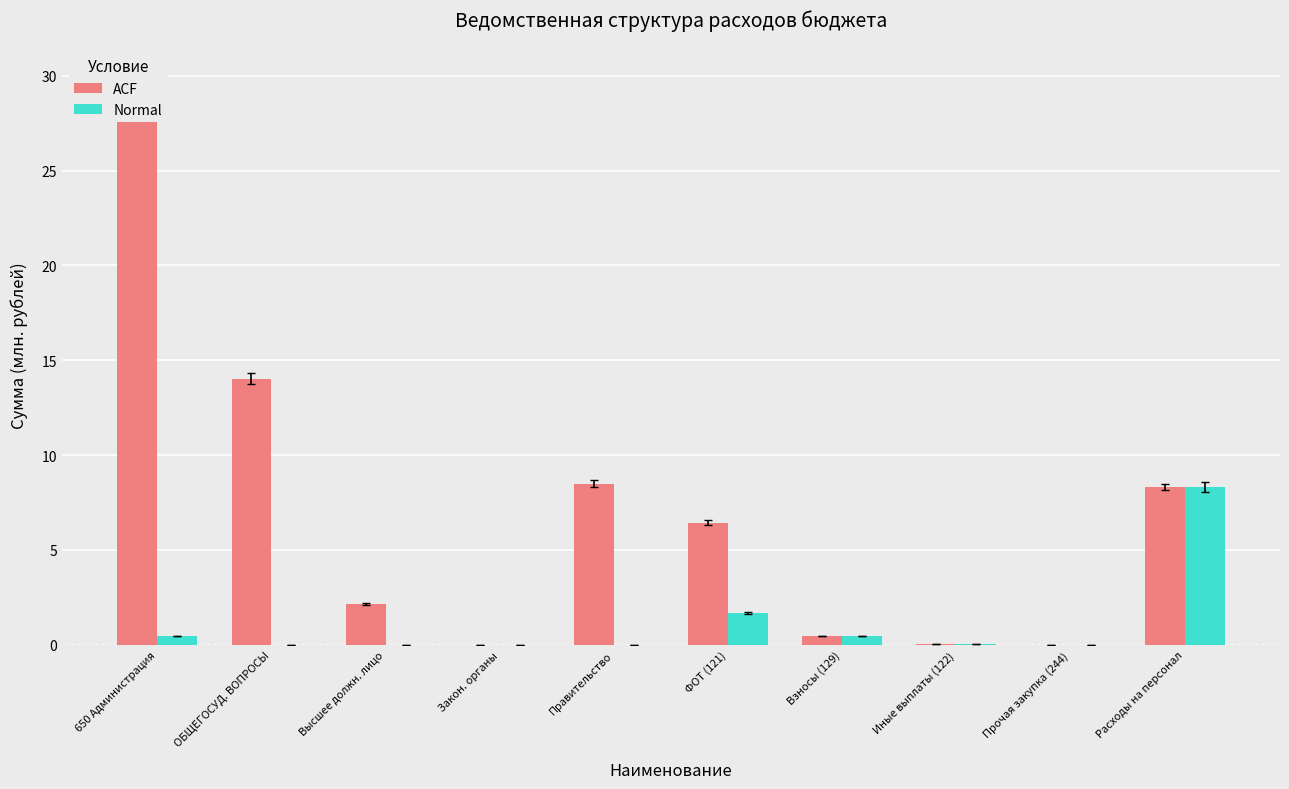

How many data points does each series have?

10